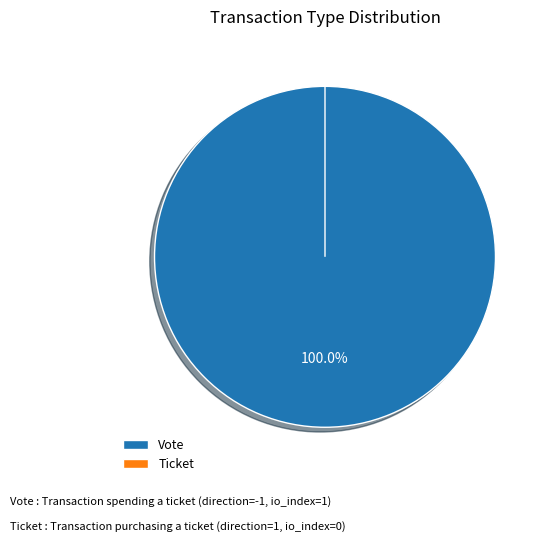

How many slices are in this pie chart?

2